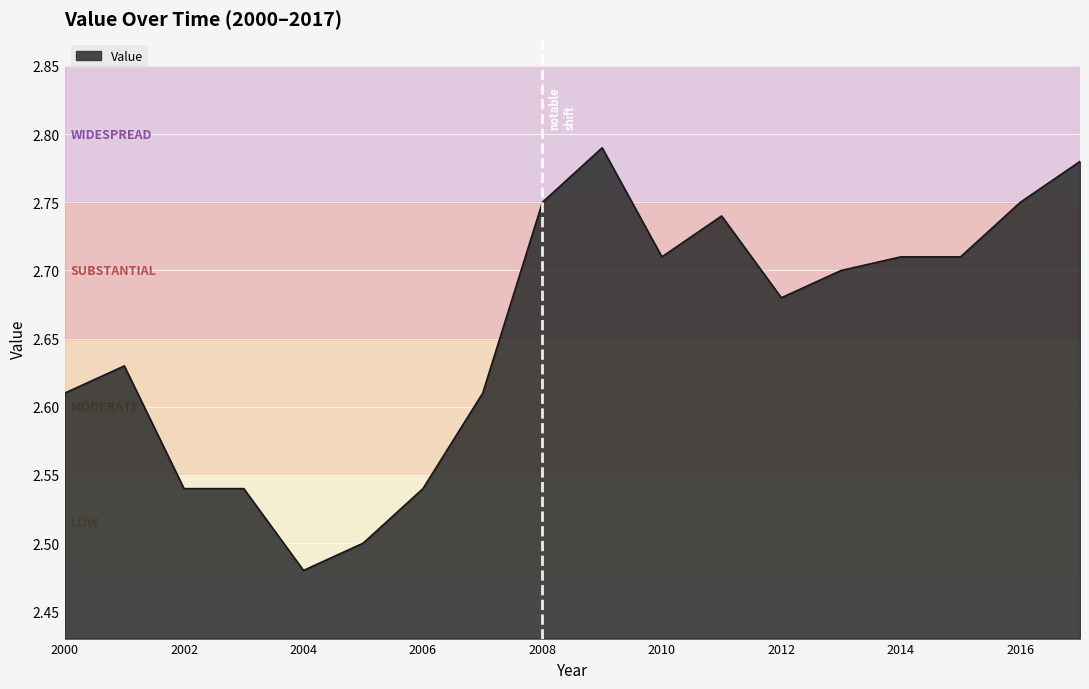

Rank the categories by value from highest to lowest.

2009, 2017, 2008, 2016, 2011, 2010, 2014, 2015, 2013, 2012, 2001, 2000, 2007, 2002, 2003, 2006, 2005, 2004